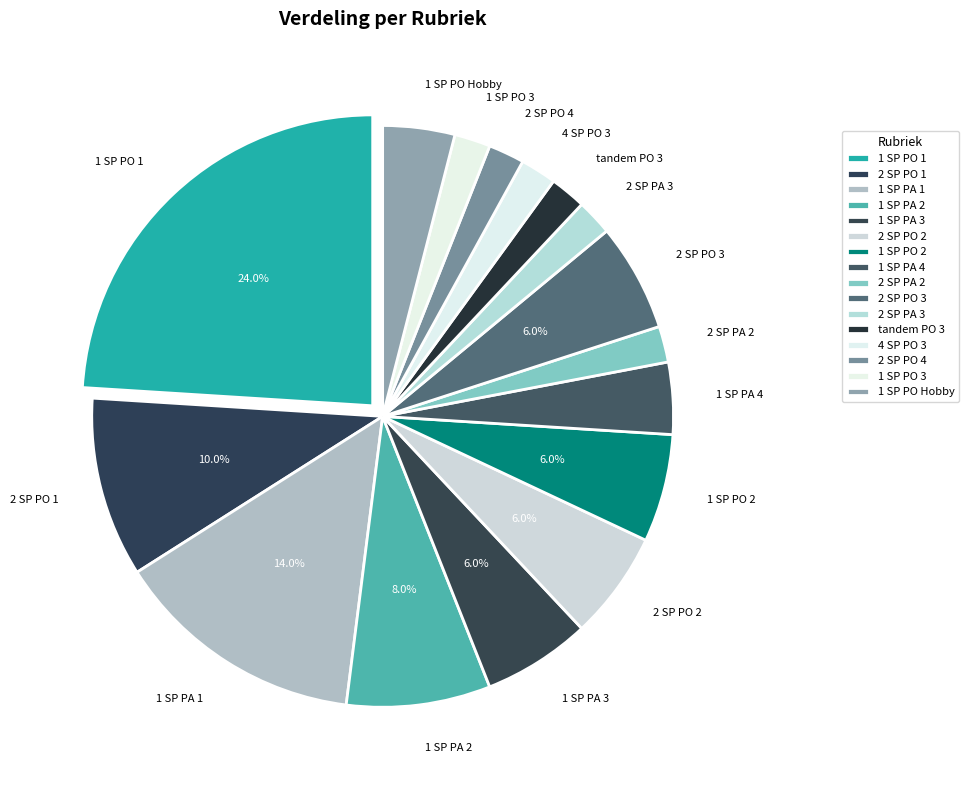

What is the largest slice in the pie chart?

1 SP PO 1